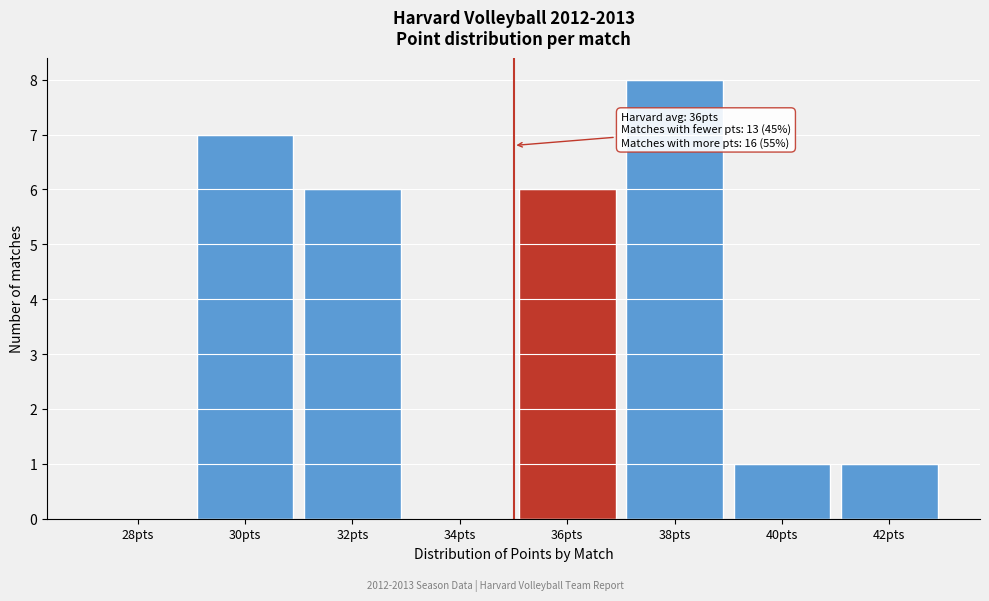

Reading left to right, list all the values displayed in this chart.

28pts=0	30pts=7	32pts=6	34pts=0	36pts=6	38pts=8	40pts=1	42pts=1